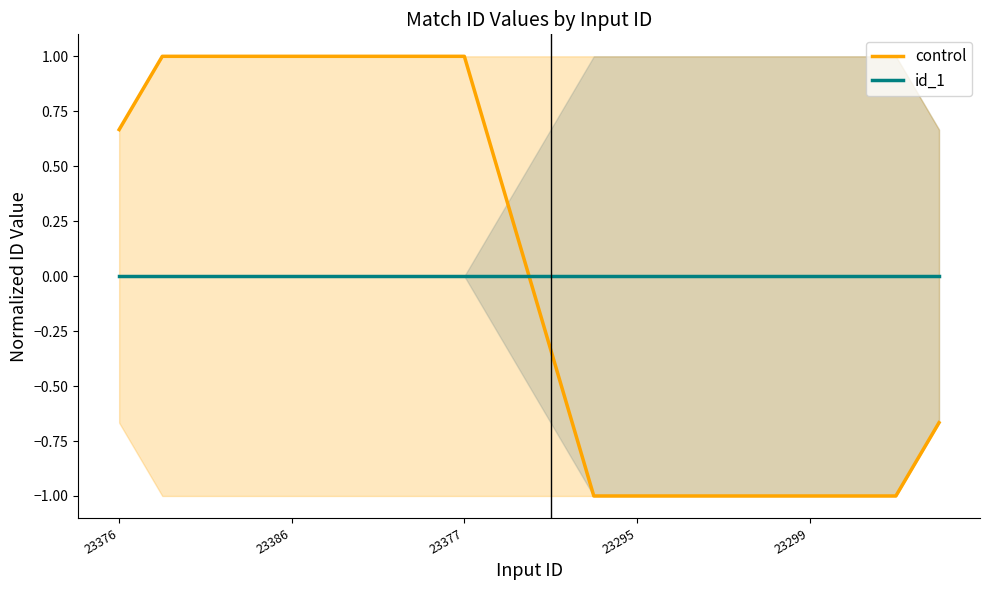

The value of id_1 at 23295 is 0.0. True or false?

True